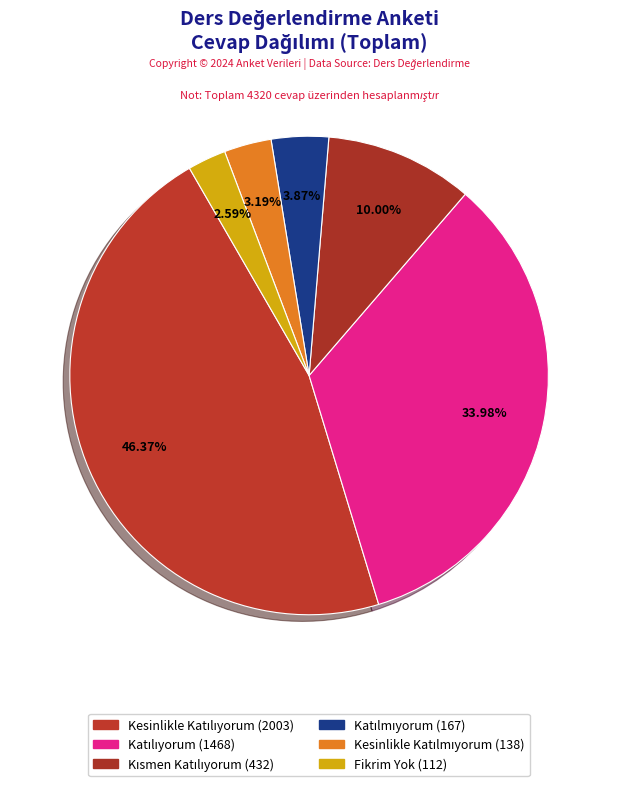

To the nearest percent, what percentage of the pie is Kesinlikle Katılıyorum?

46%